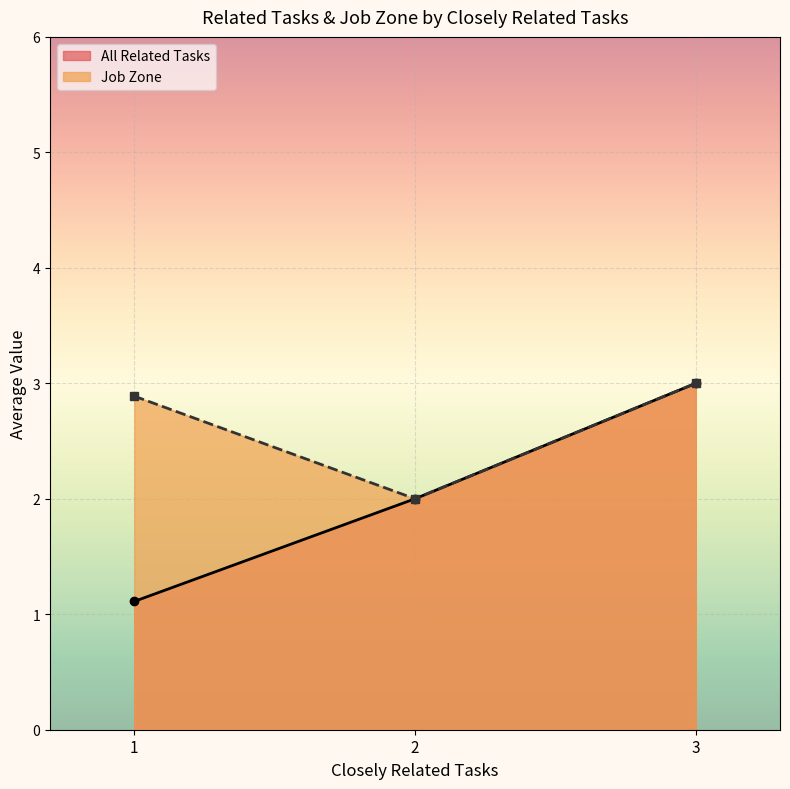

What is the spread (max minus min) of values at 1?

1.8